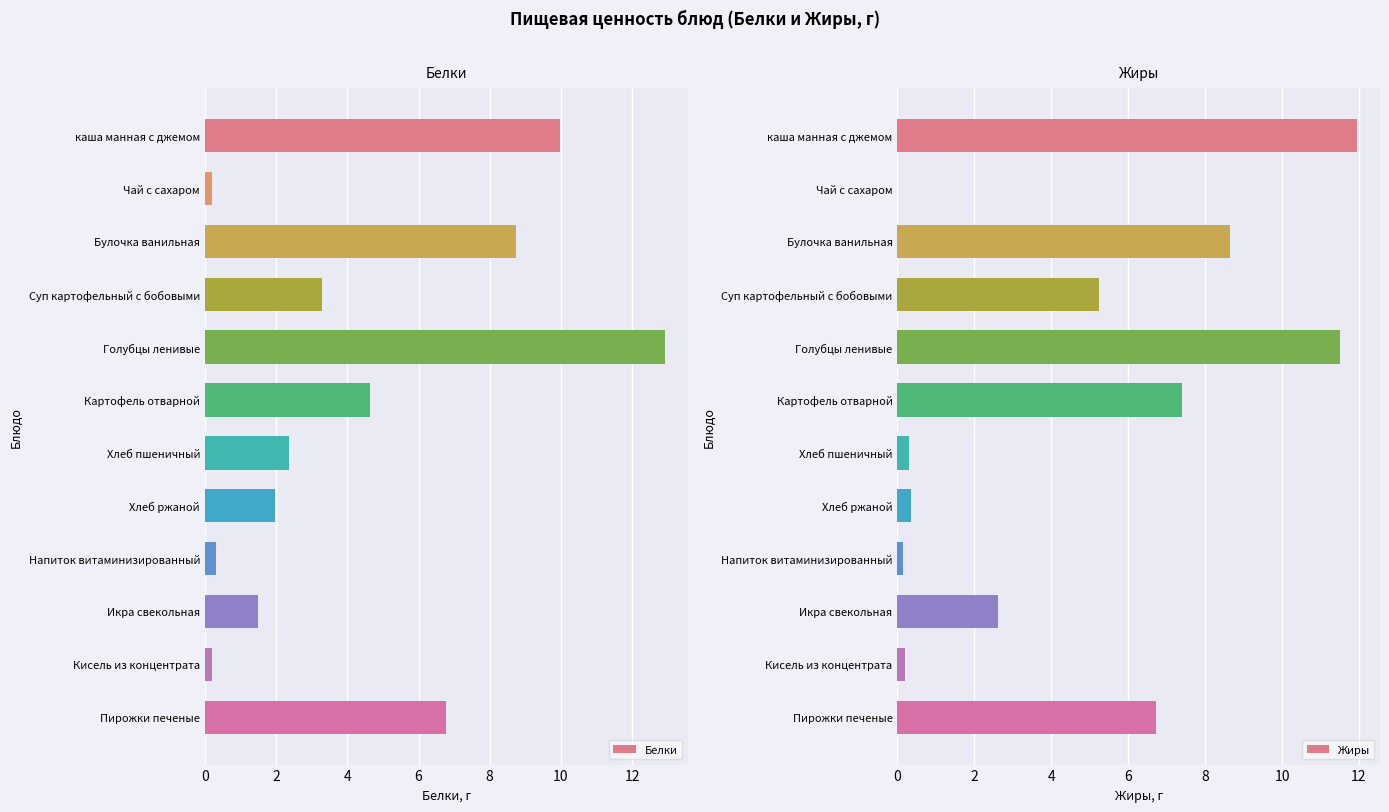

How many data points does each series have?

12